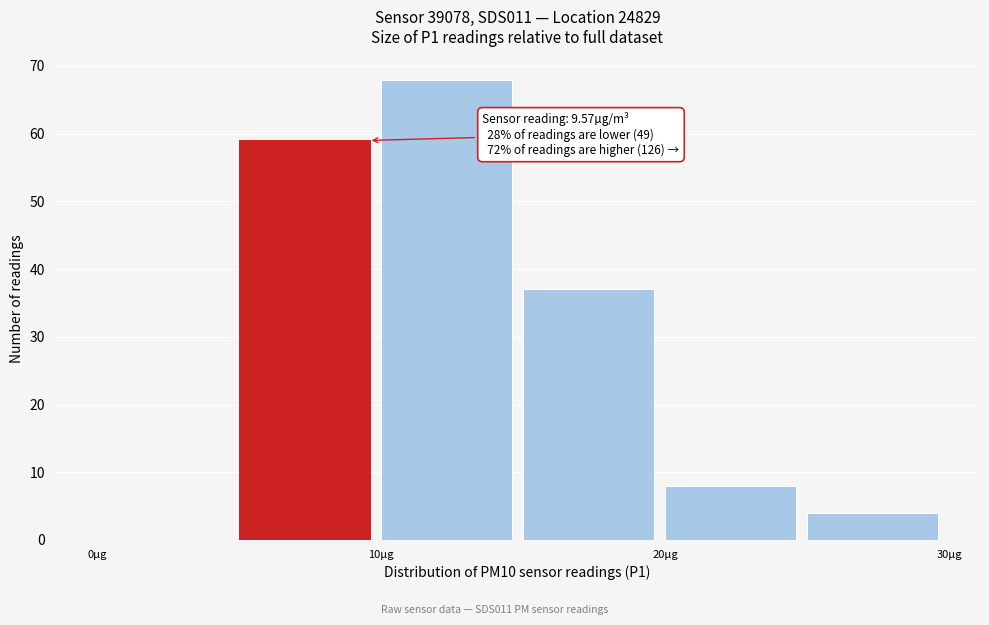

Which range on the x-axis has the tallest bar?

10 to 15